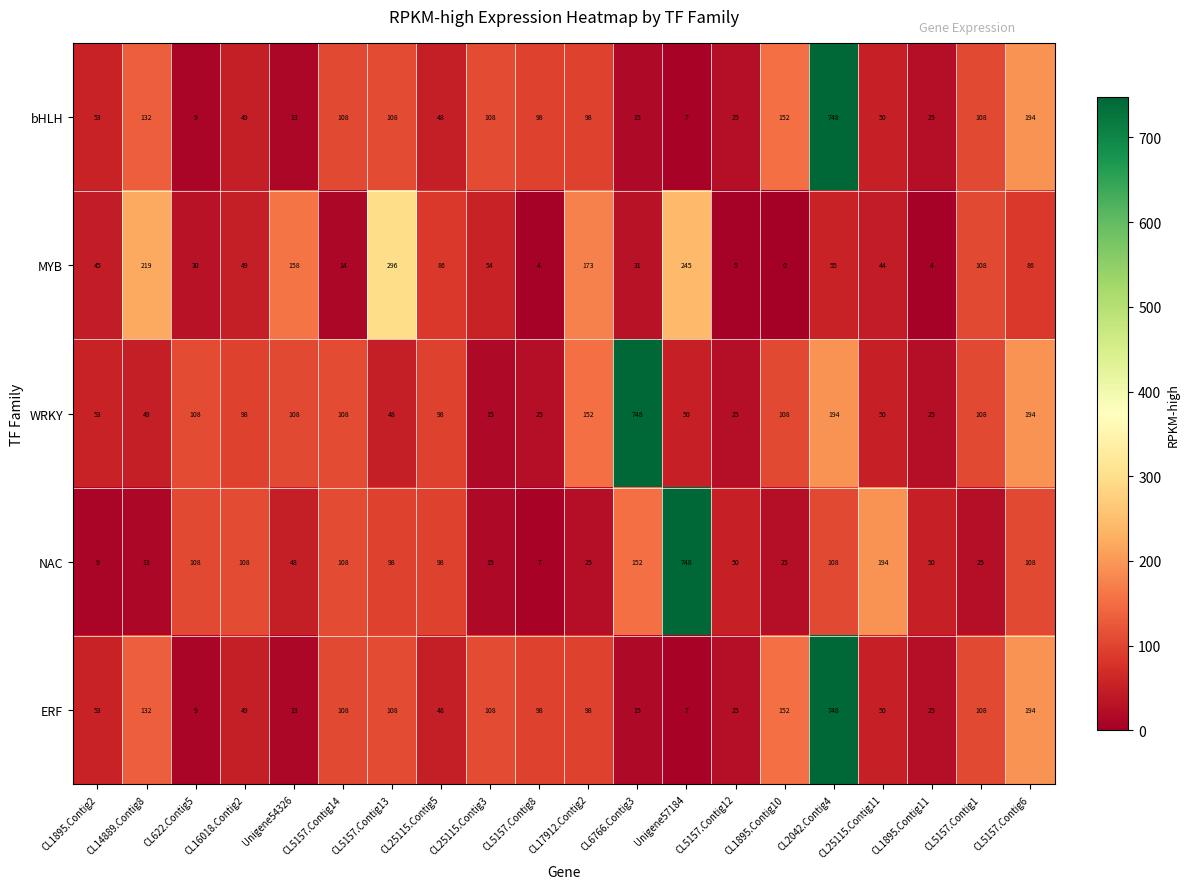

What is the minimum value for WRKY?

15